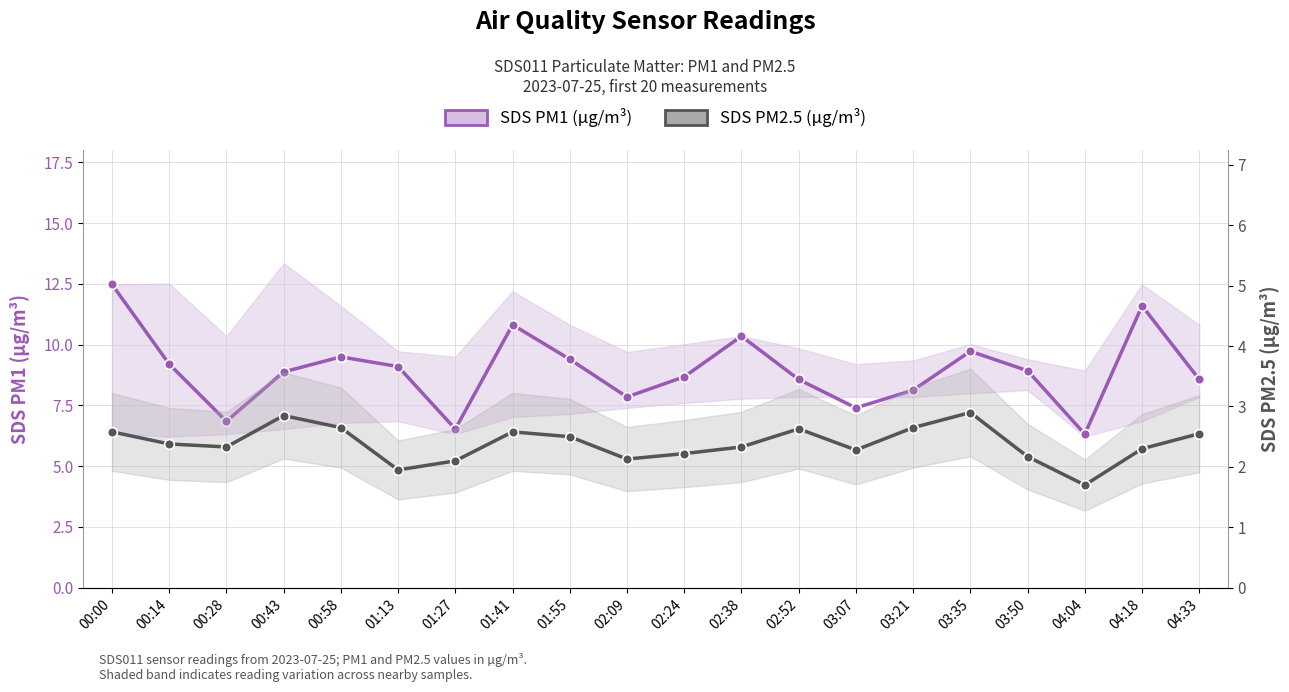

What is the value of the SDS PM2.5 (µg/m³) point at the 17th from the left?

2.2